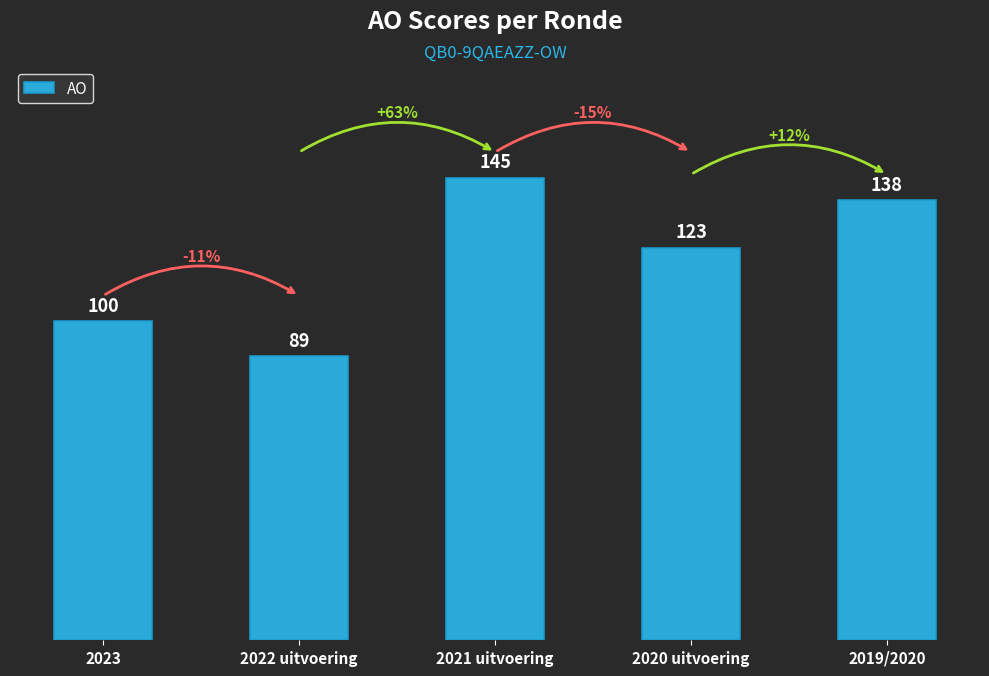

Reading left to right, list all the values displayed in this chart.

100	89	145	123	138